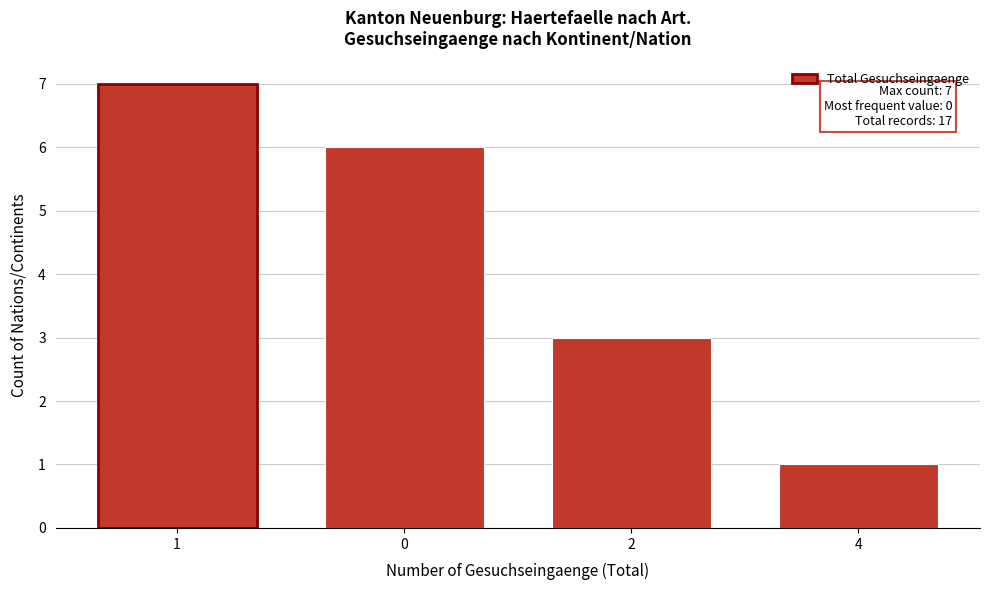

Reading right to left, extract all data points from this chart.

4=1	2=3	0=6	1=7